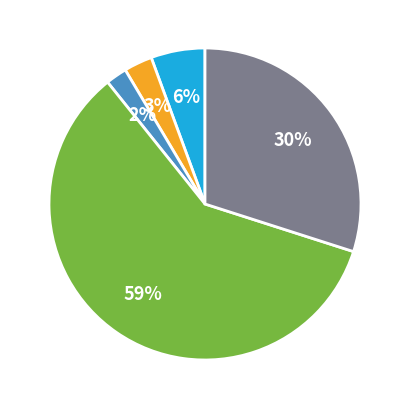

To the nearest percent, what is the average slice percentage?

20%